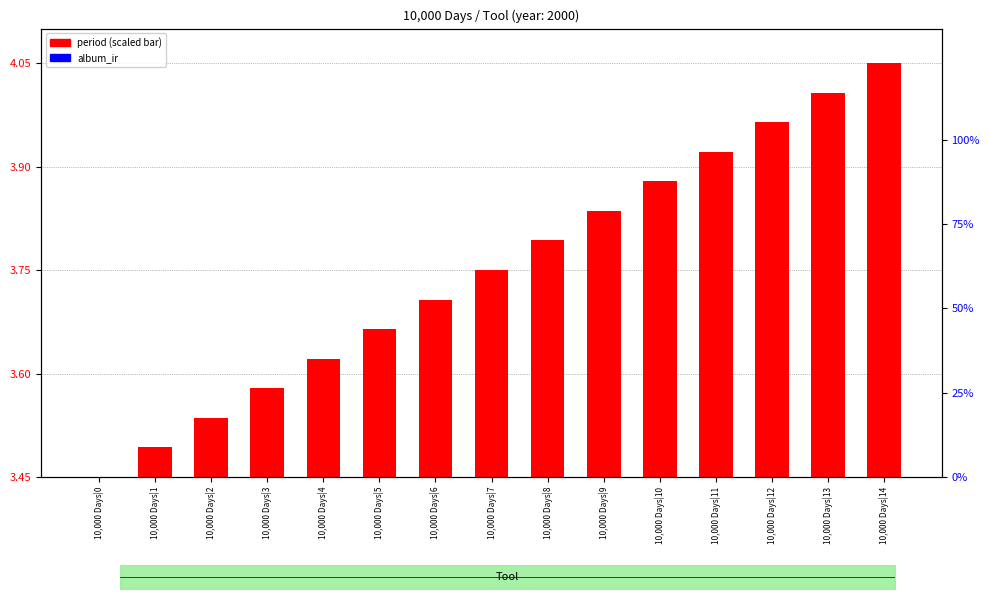

What is the sum of all album_ir (scaled) values?

4.5